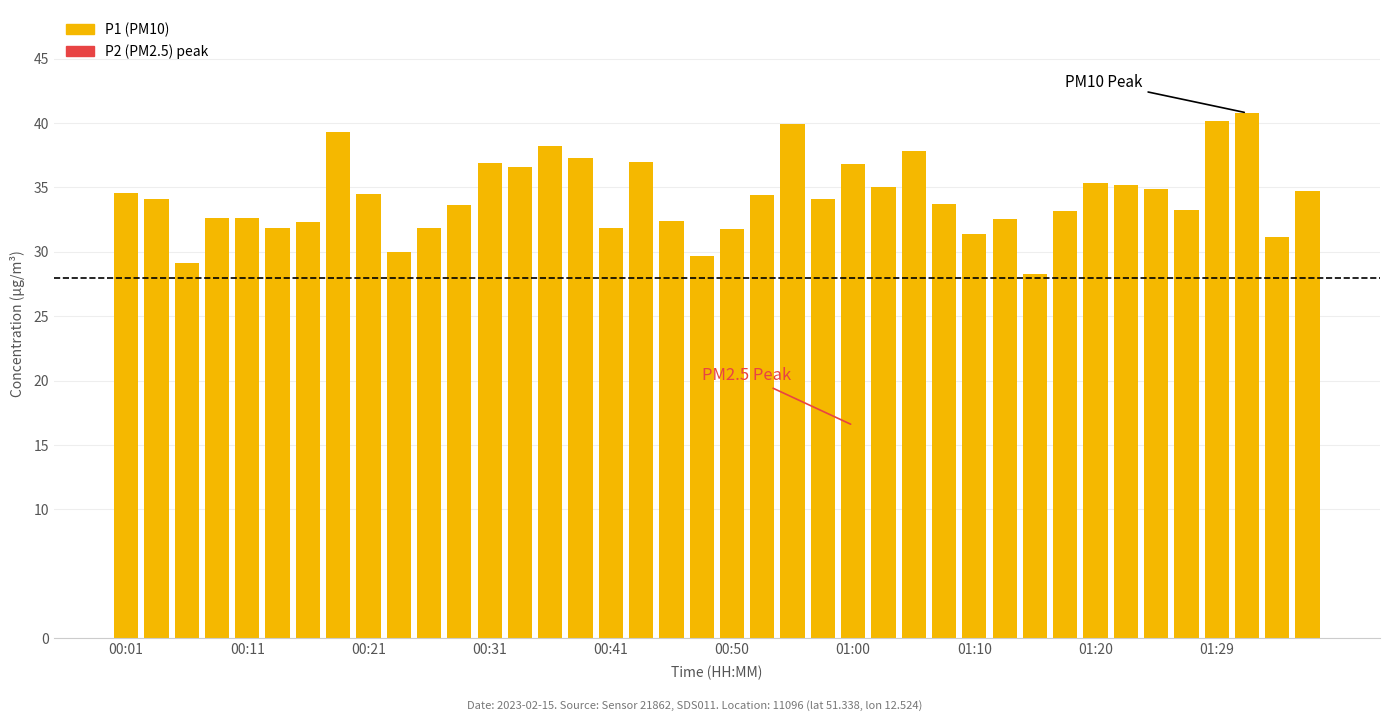

What is the value of the 27th bar from the left?

37.8